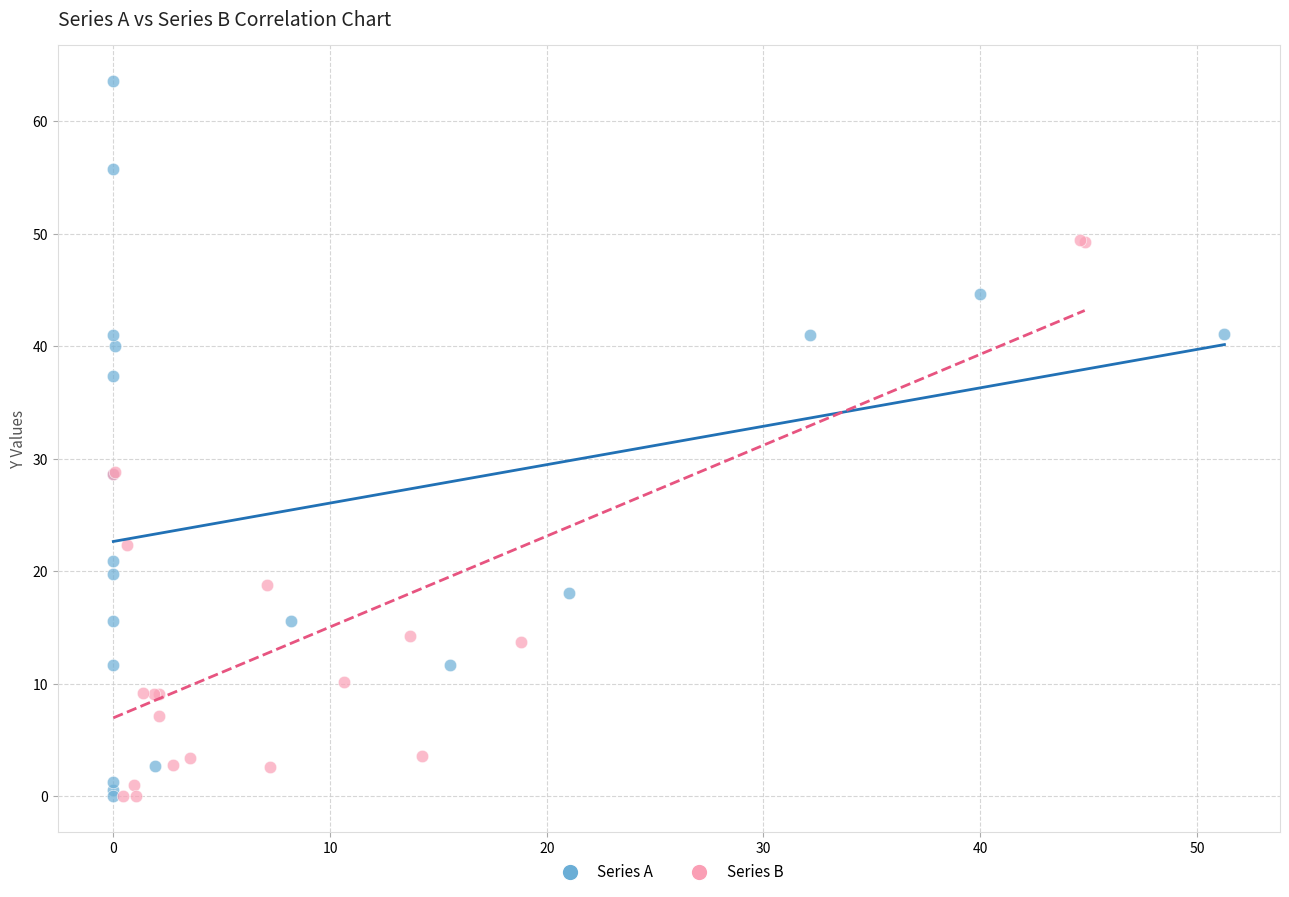

Which series contains the highest Y value?

Series A